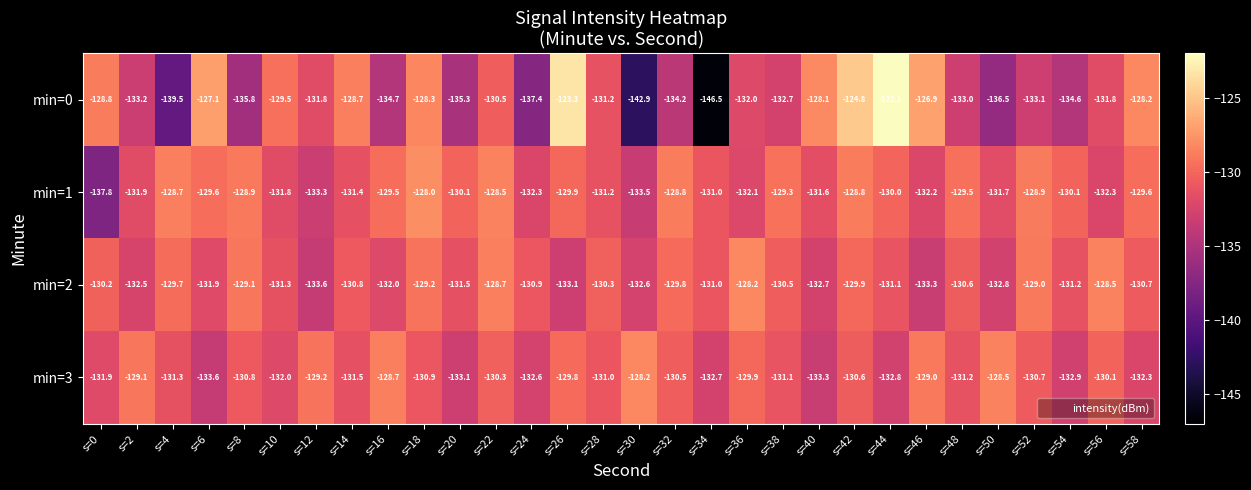

Which series has the largest total across all categories?

min=1